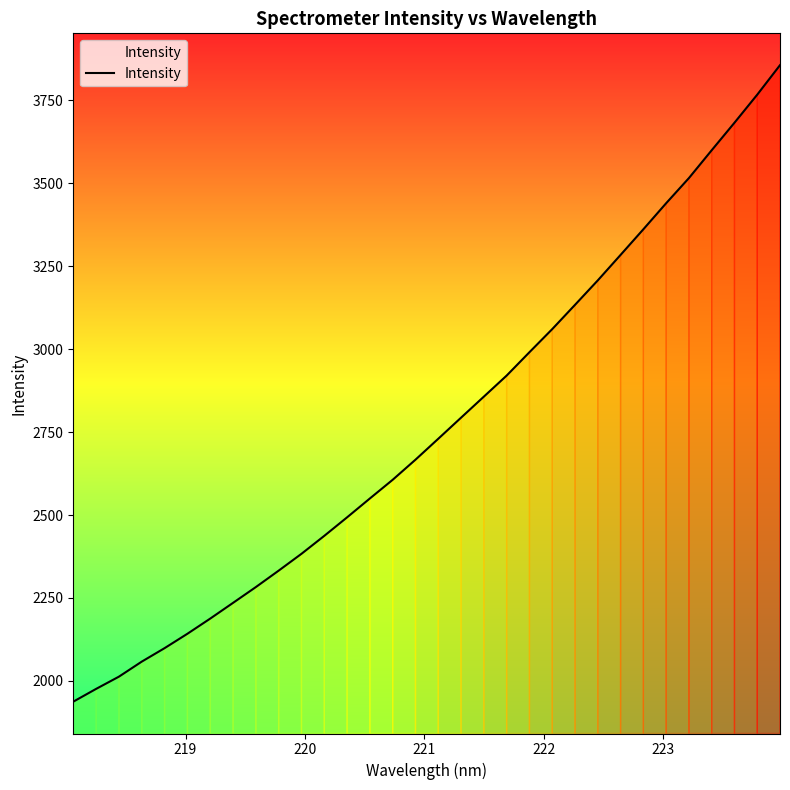

What is the minimum value shown in the chart?

1937.3